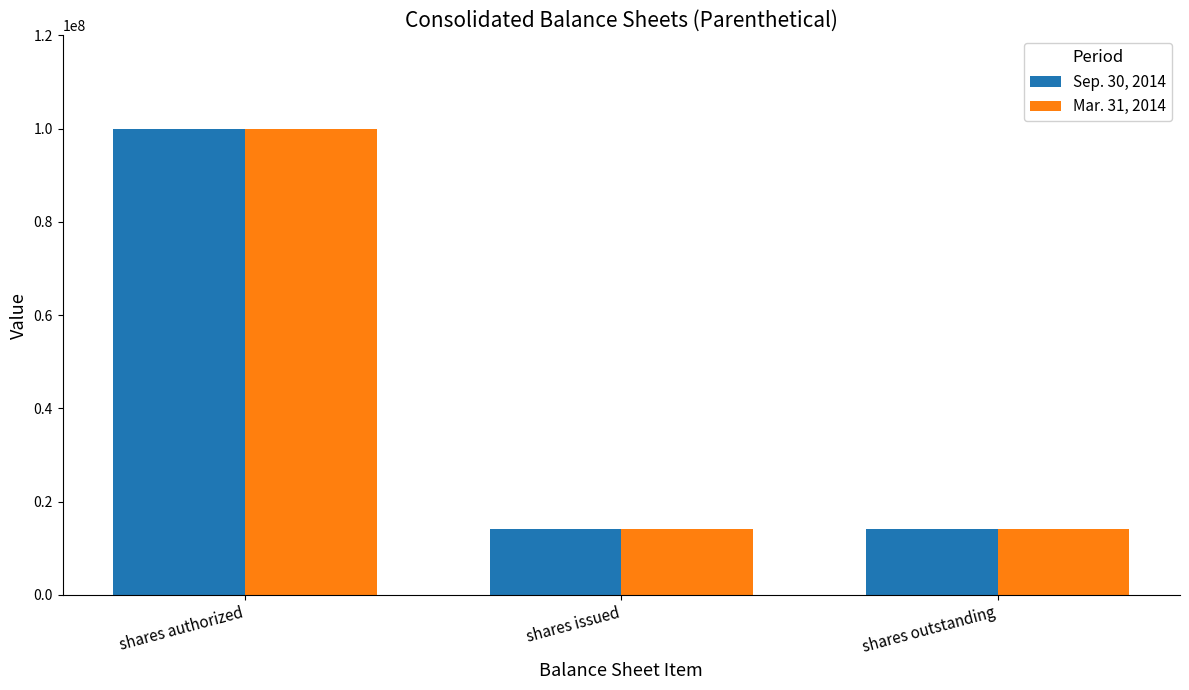

Are the bars grouped side by side (vs. stacked)?

Yes